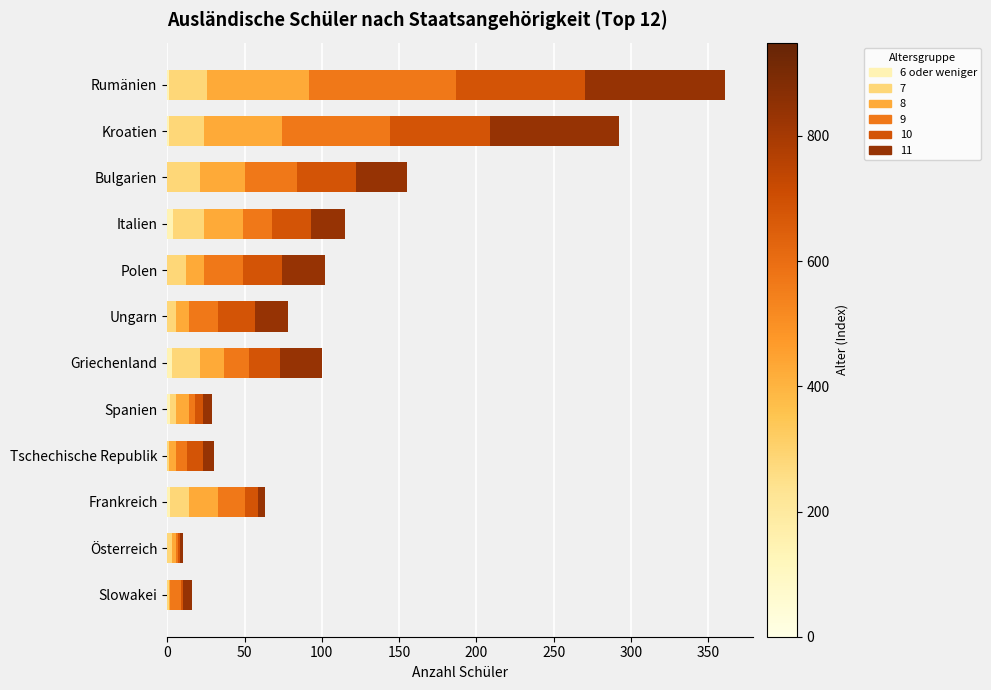

At which category is the sum across all series the highest?

Rumänien